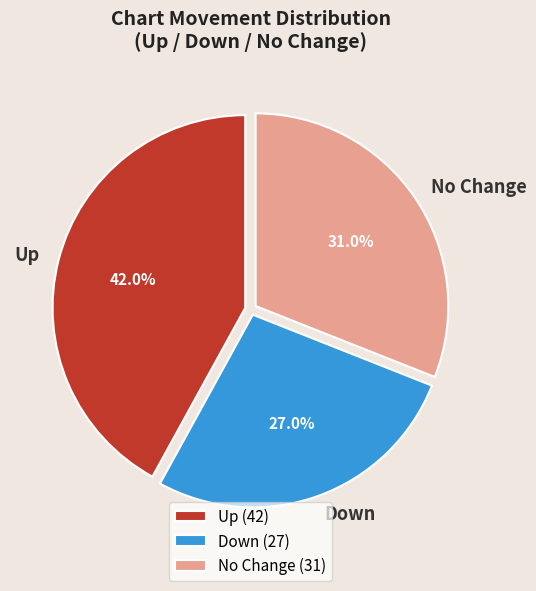

Between Up and Down, which is larger?

Up